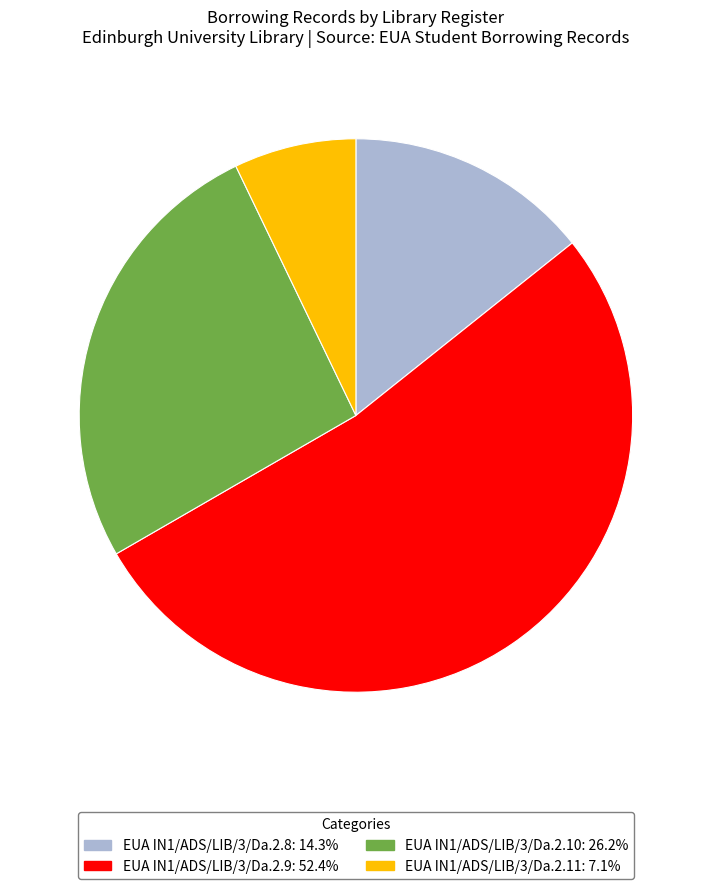

Combined, do EUA IN1/ADS/LIB/3/Da.2.9: 52.4% and EUA IN1/ADS/LIB/3/Da.2.8: 14.3% account for over 50%?

Yes